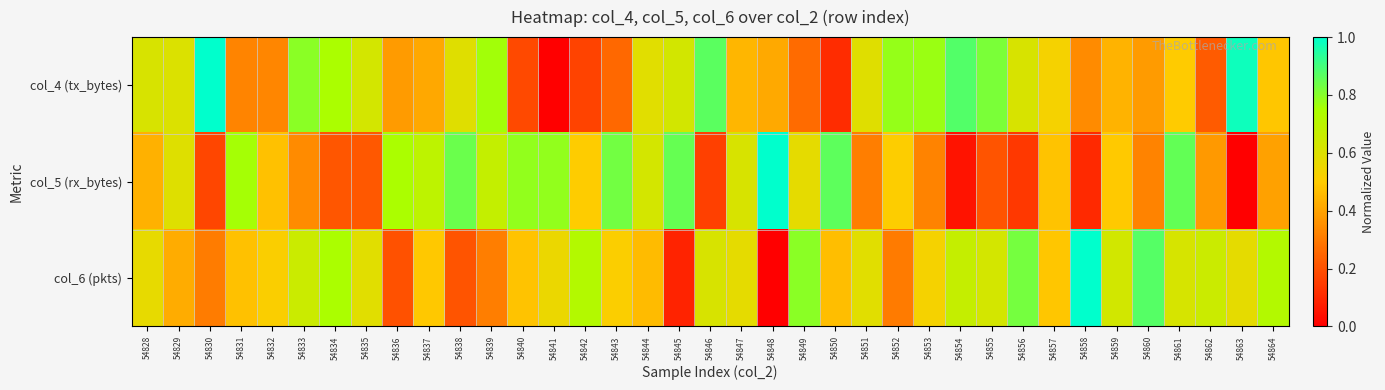

How many categories are shown in the chart?

37